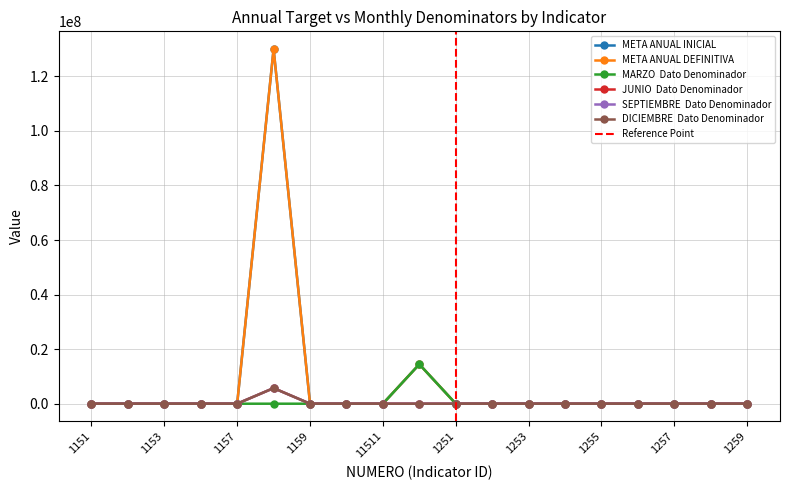

Where is JUNIO  Dato Denominador nearest to the value 2857500?

1253